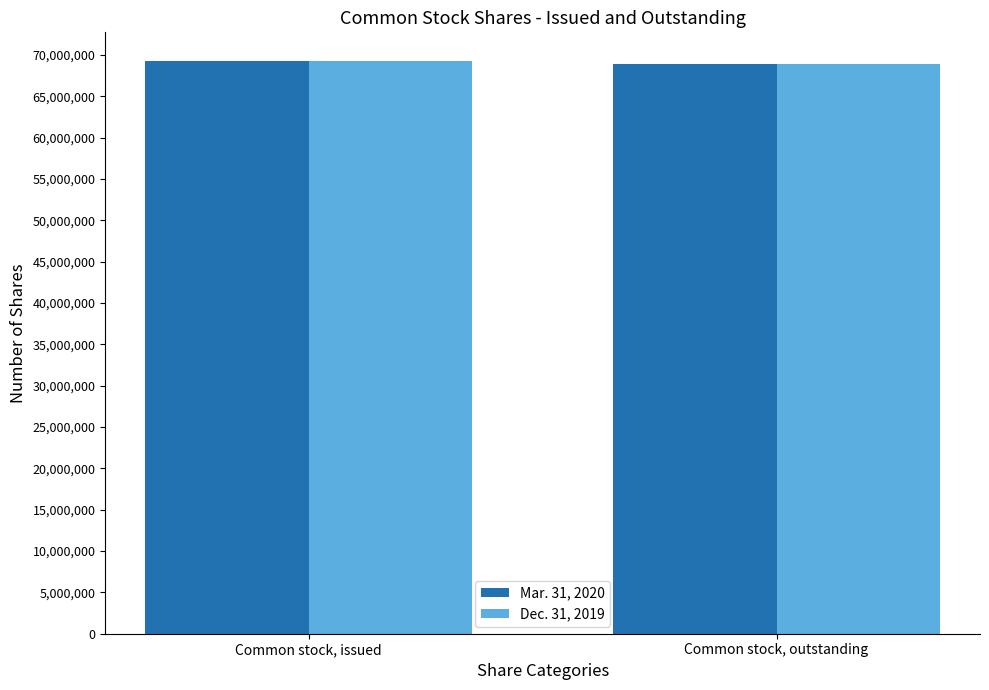

What is the average value of the Mar. 31, 2020 series?

69110286